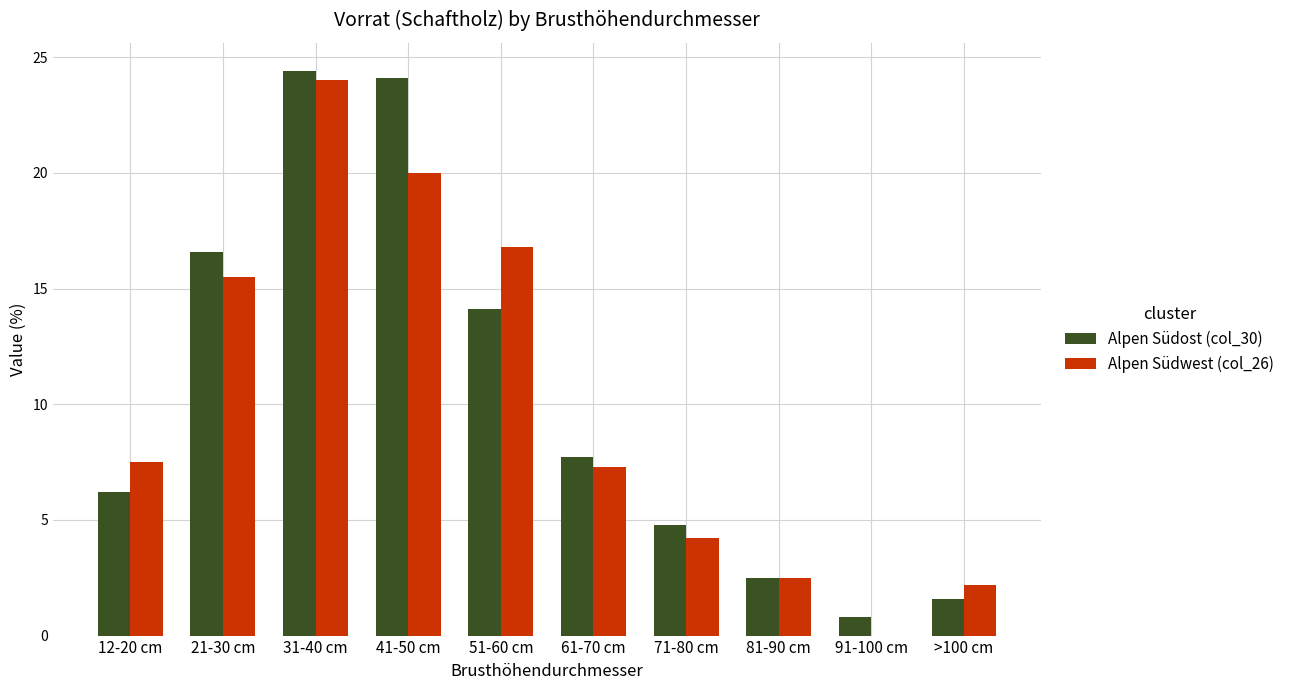

What are all the series names shown in the legend?

Alpen Südost (col_30), Alpen Südwest (col_26)